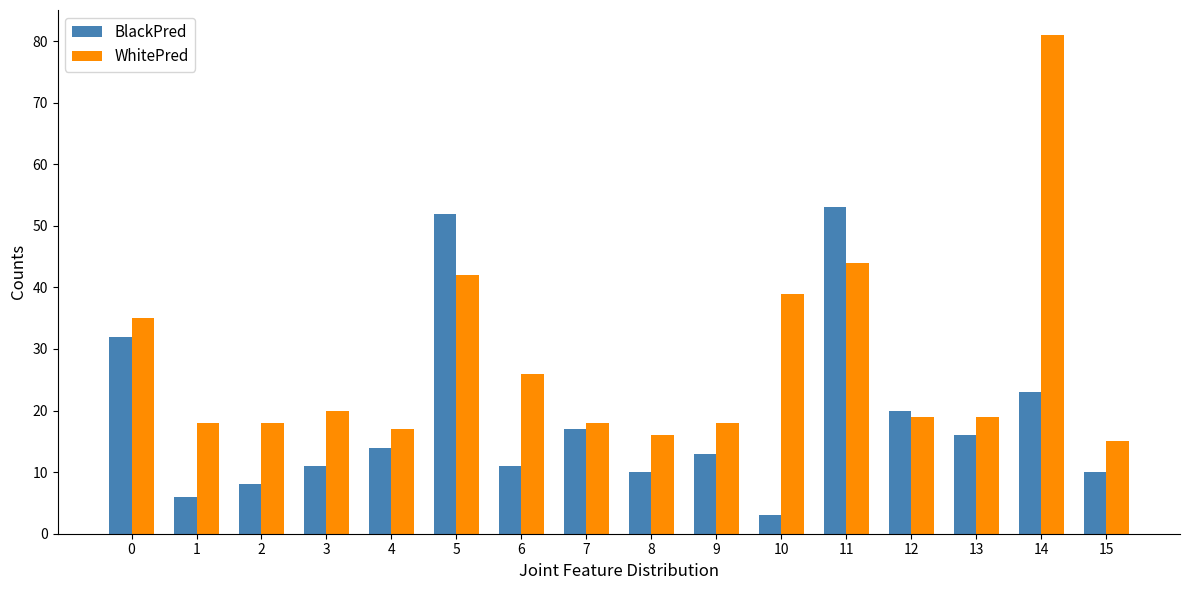

How many values in the BlackPred series are below 14?

8